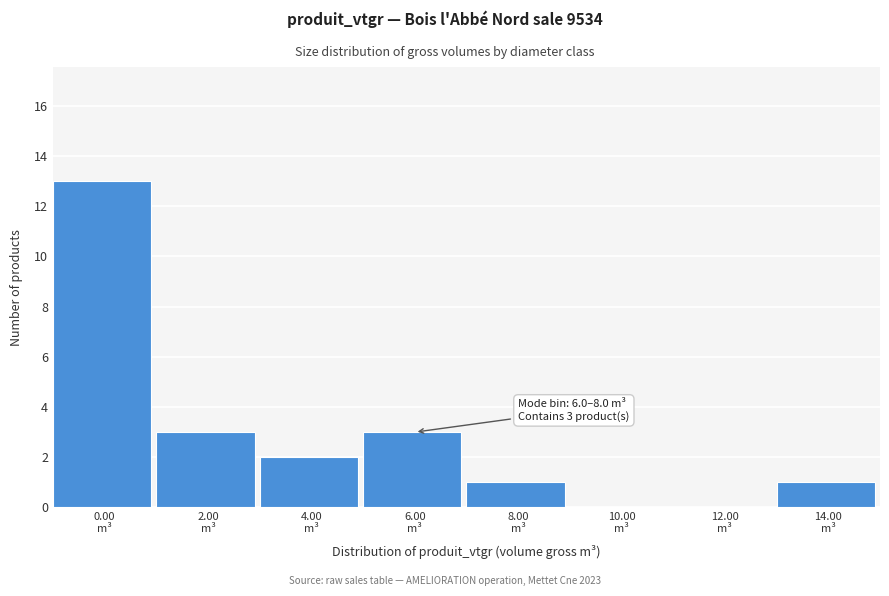

What is the greatest value displayed?

13